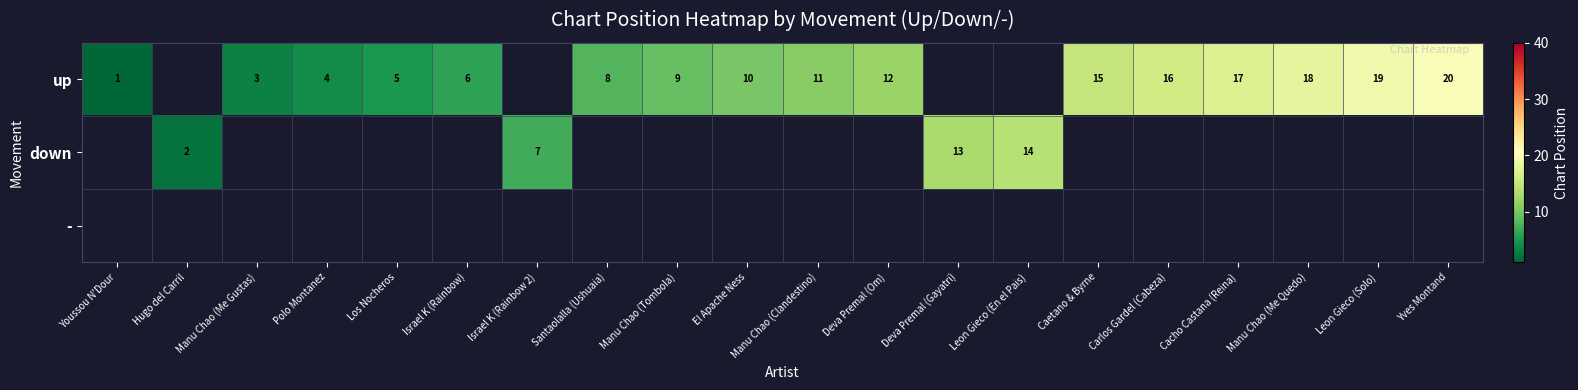

Which has a higher value, El Apache Ness or Santaolalla (Ushuaia)?

El Apache Ness